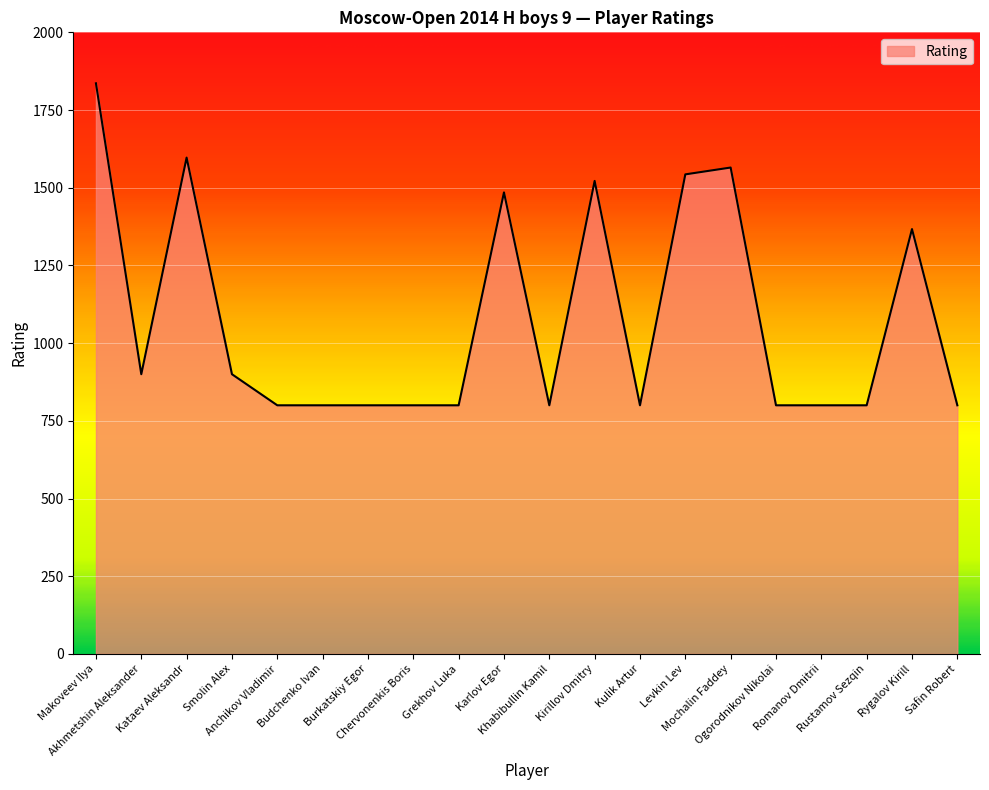

What is the change in value from Grekhov Luka to Levkin Lev?

+743